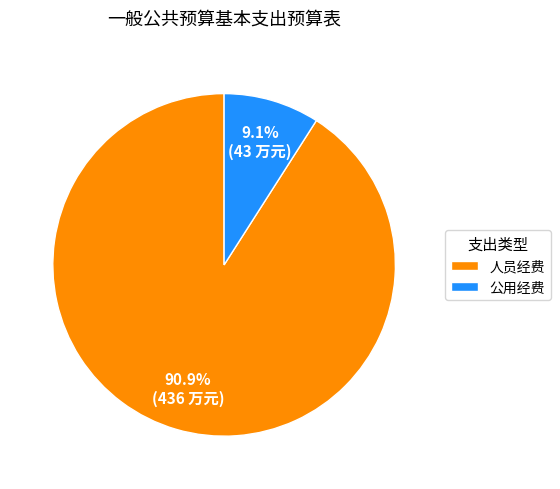

To the nearest percent, what percentage of the pie is 公用经费?

9%